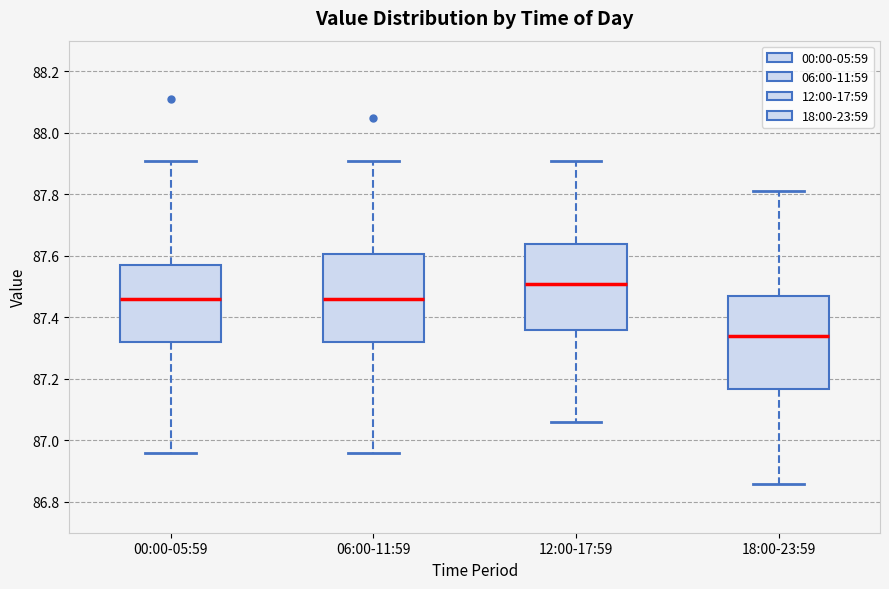

Reading left to right, transcribe this box plot: for each box, give where its median line is, the range the box spans, and where its two whiskers end, as read against the y-axis. The values are not printed on the chart, so give them approximately, as read against the axis.

00:00-05:59: median 87.46, box 87.32 to 87.58, whiskers 86.96 to 87.92
06:00-11:59: median 87.46, box 87.32 to 87.60, whiskers 86.96 to 87.92
12:00-17:59: median 87.52, box 87.36 to 87.64, whiskers 87.06 to 87.92
18:00-23:59: median 87.34, box 87.16 to 87.48, whiskers 86.86 to 87.82